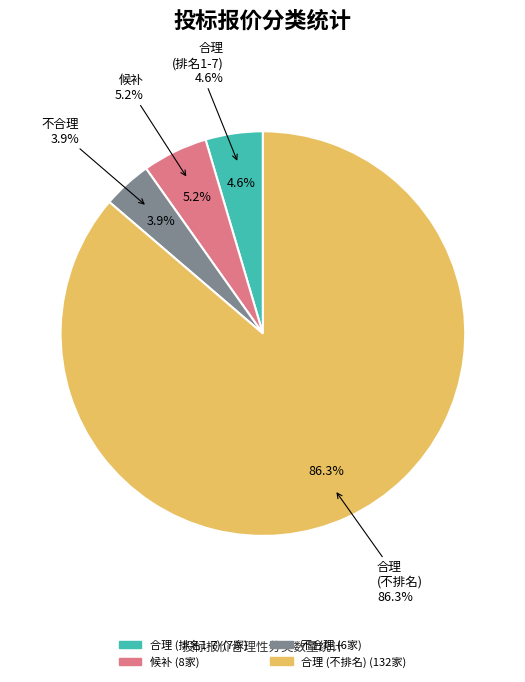

To the nearest percent, what is the combined percentage of 合理-不排名 and 合理?

91%